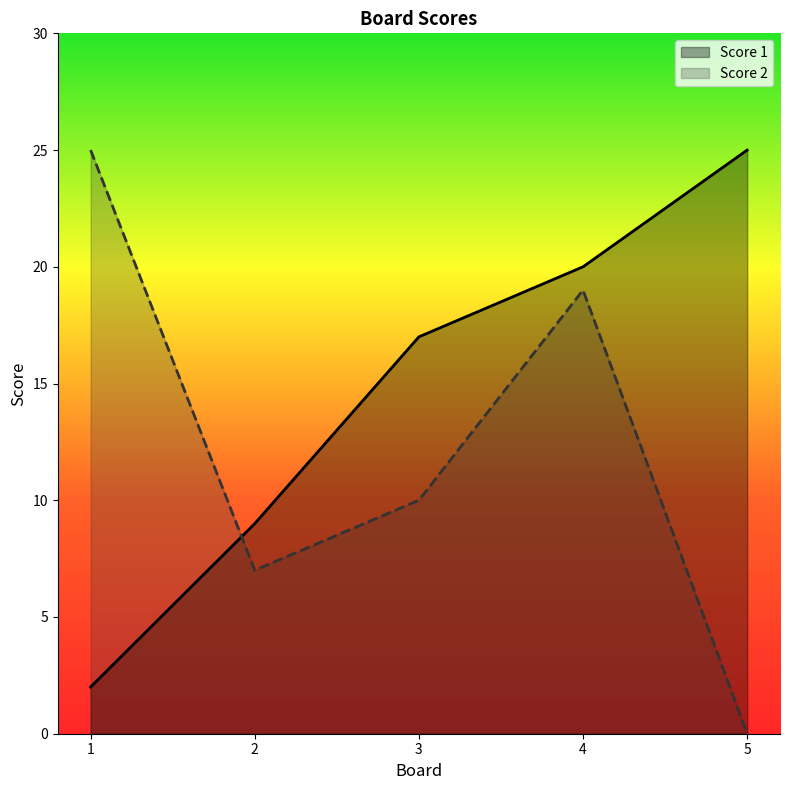

Reading left to right, transcribe all the data shown in this chart.

Score 1: 2	9	17	20	25
Score 2: 25	7	10	19	0